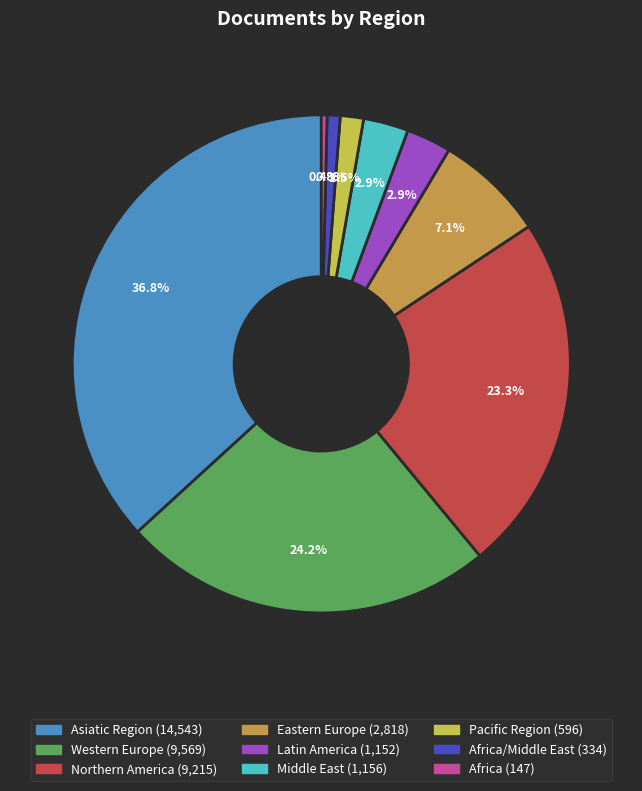

Does any single category account for the majority?

No